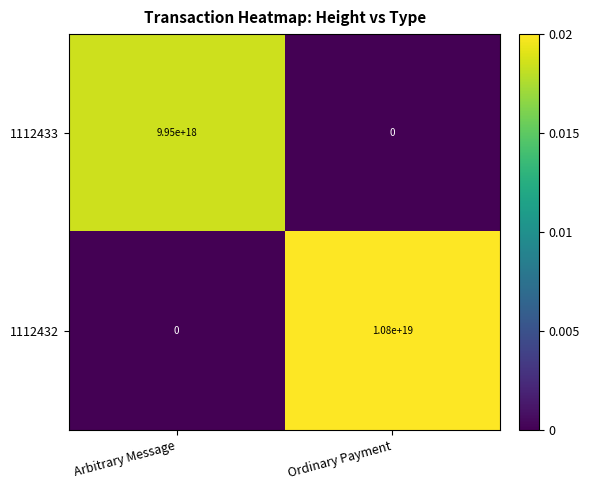

Between Arbitrary Message and Ordinary Payment, which series saw the biggest shift?

1112432